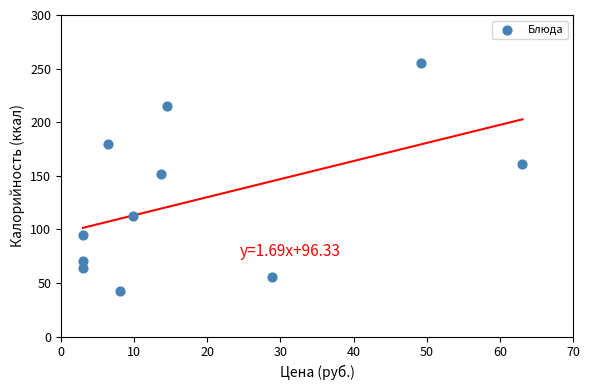

What is the average Y value?

127.4